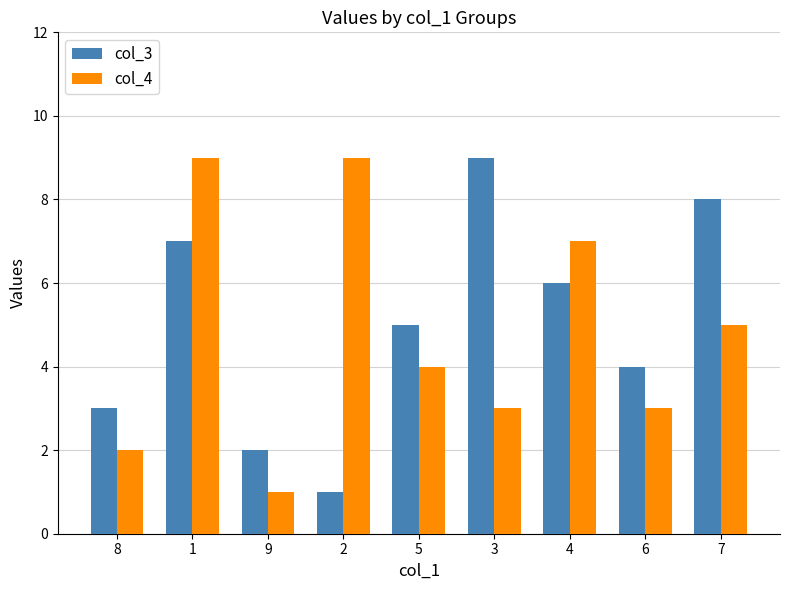

The value of col_4 at 6 is 3. True or false?

True